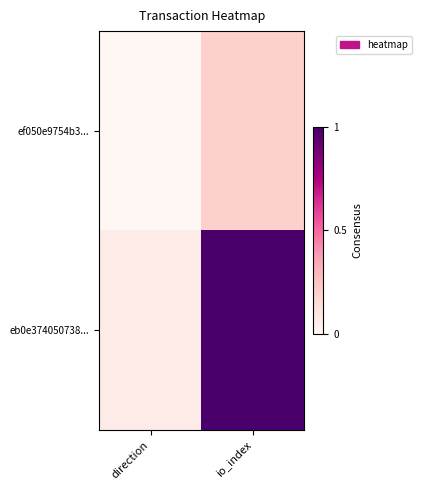

What is the total value across all series at io_index?

1.2